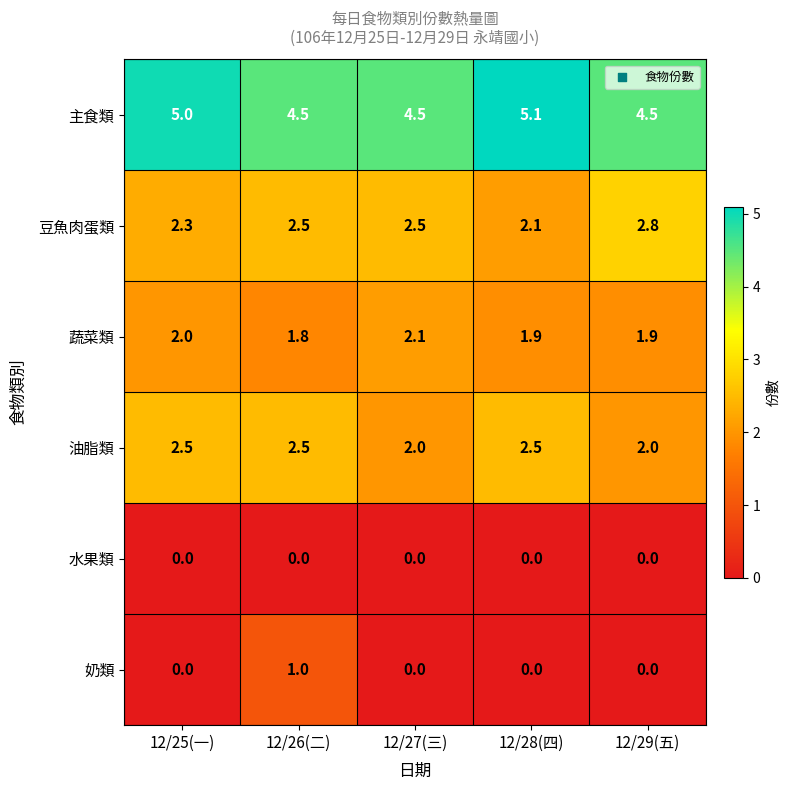

What is the greatest value displayed?

5.1